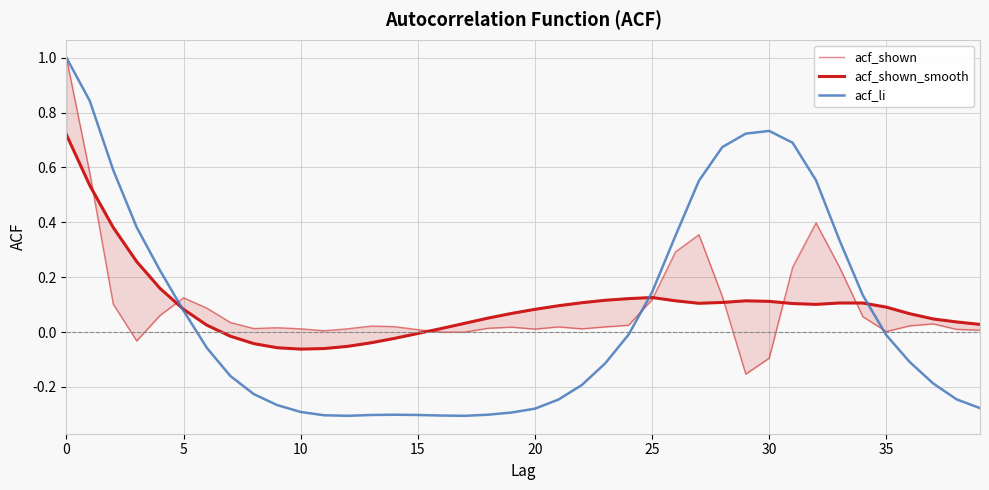

Read the acf_shown_smooth value at 12.

-0.1